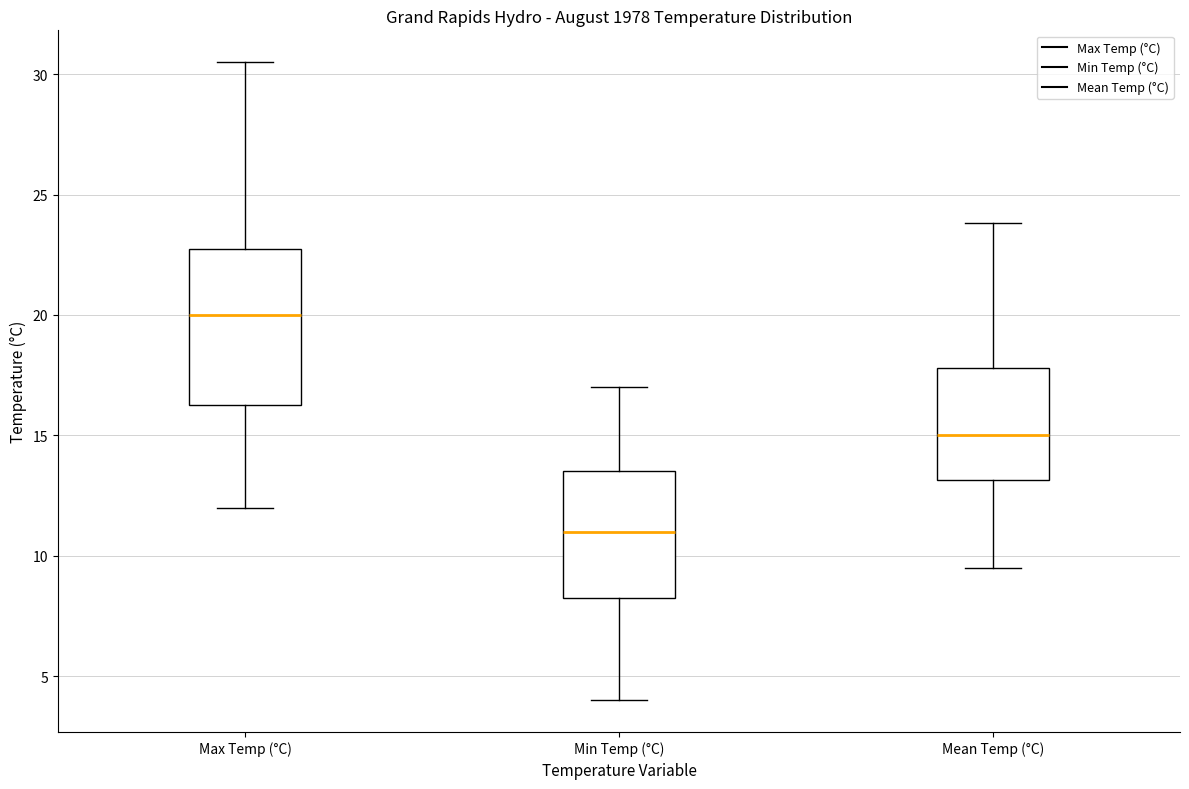

Where is the upper edge of the box for Min Temp (°C) on the y-axis? The values are not printed on the chart, so give them approximately, as read against the axis.

13.5